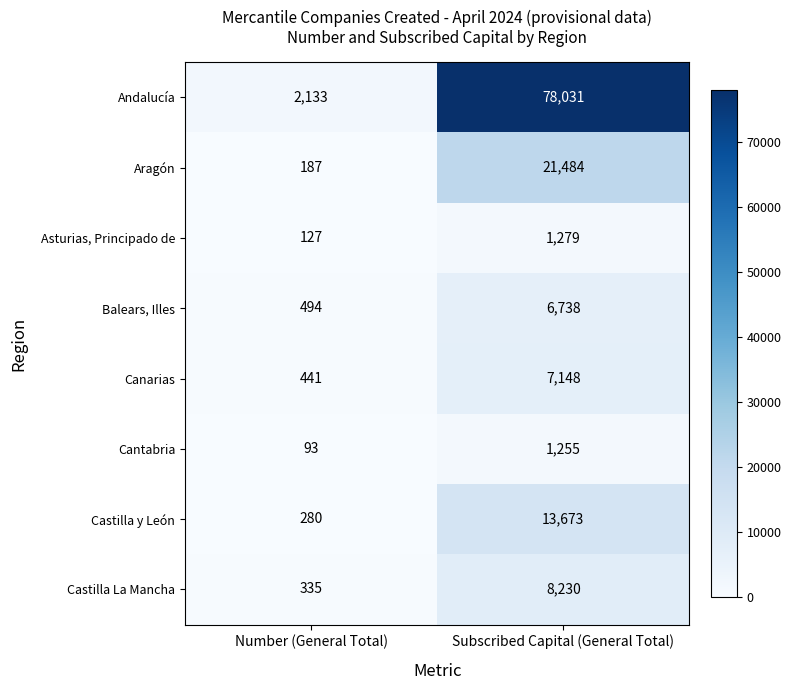

True or false: Aragón has a value of 187 at Number (General Total).

True